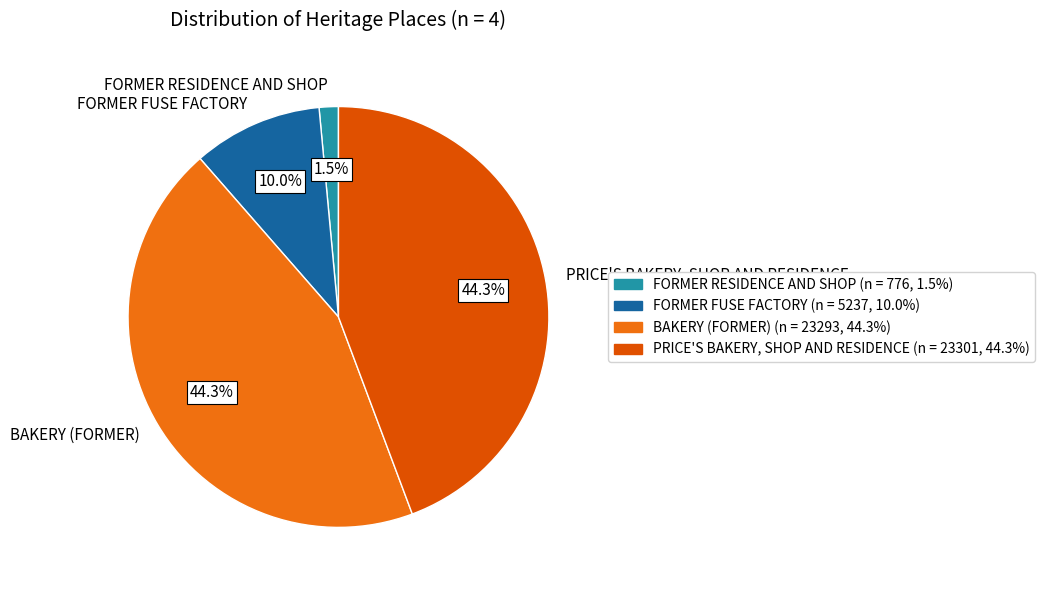

What percentage is NOT represented by FORMER RESIDENCE AND SHOP?

98.5%